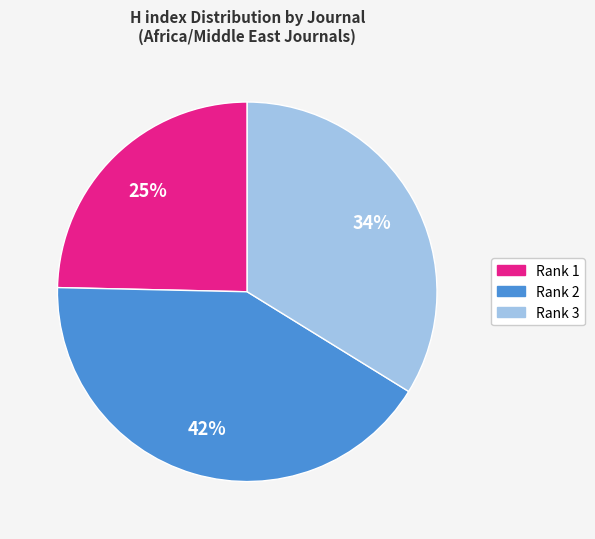

Is there any slice that represents more than half of the pie?

No